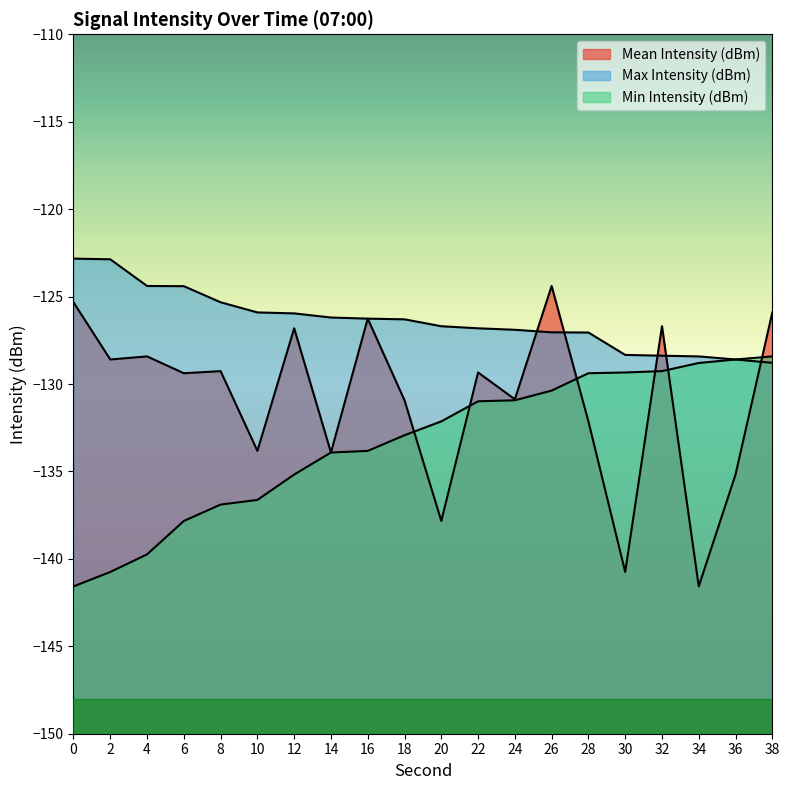

What is the difference between the Min Intensity (dBm) values at 38 and 2?

12.3